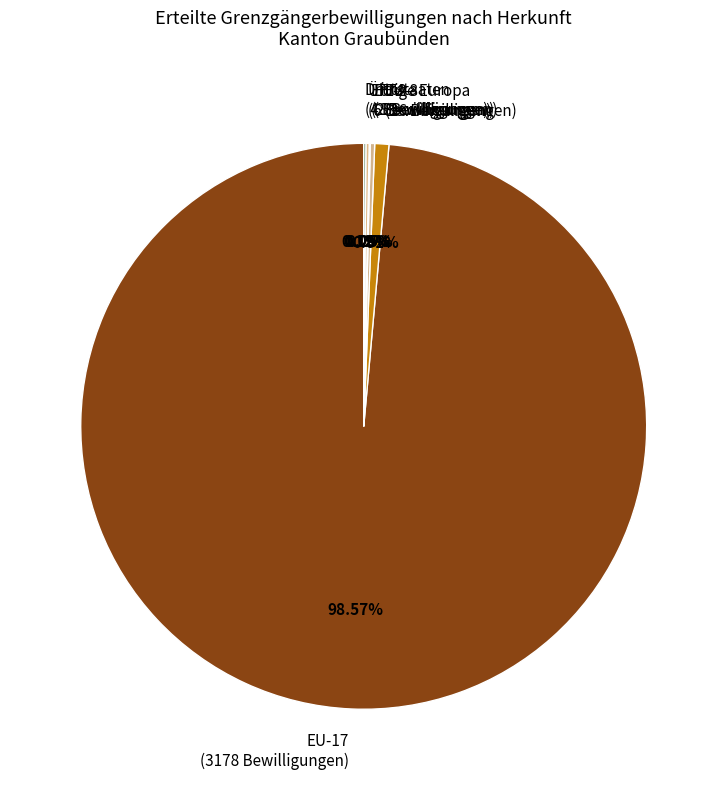

Does EU-17 (3178 Bewilligungen) account for over 50% of the chart?

Yes